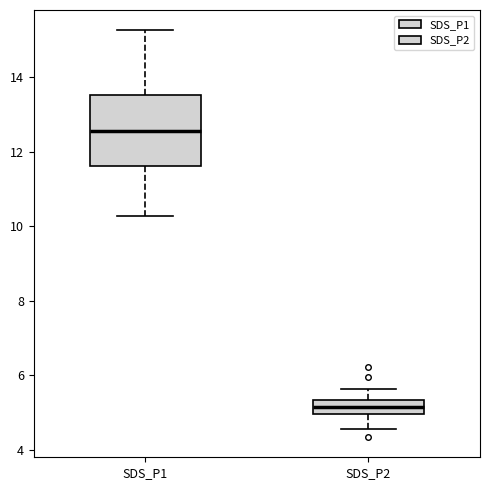

Reading left to right, read every box against the y-axis: the position of its median line, the range the box covers, and the ends of its whiskers. The values are not printed on the chart, so give them approximately, as read against the axis.

SDS_P1: median 12.6, box 11.6 to 13.6, whiskers 10.2 to 15.2
SDS_P2: median 5.2, box 5.0 to 5.4, whiskers 4.6 to 5.6